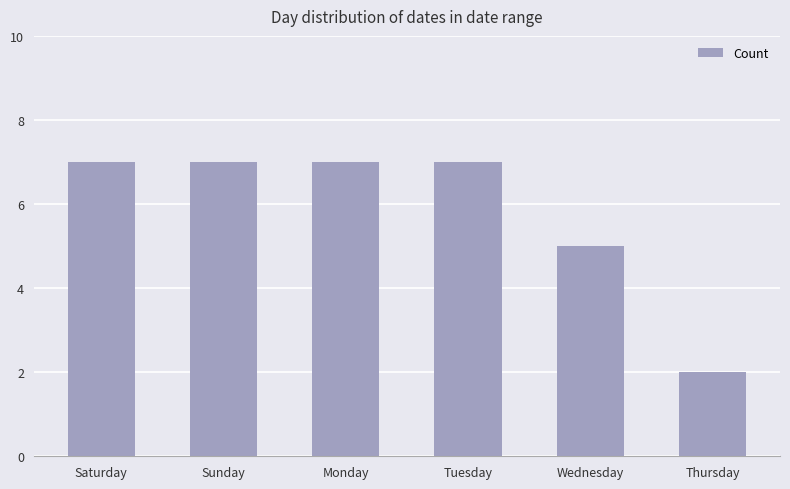

What is the value of the 5th bar from the left?

5